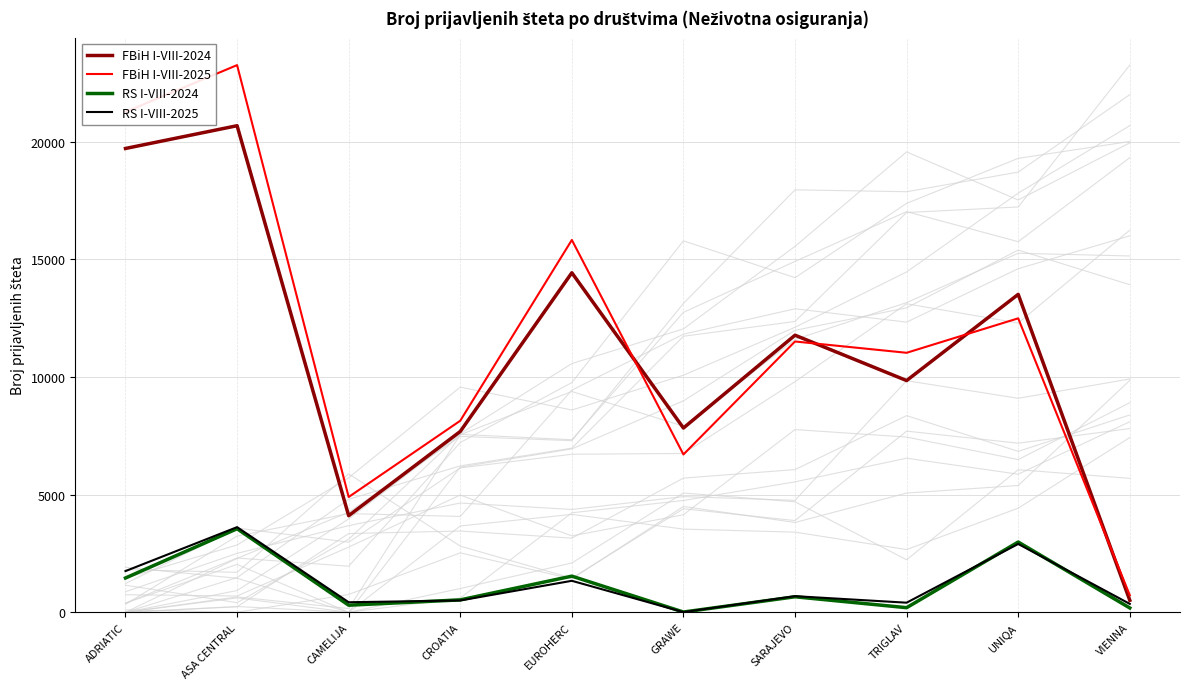

What position from the left is EUROHERC?

5